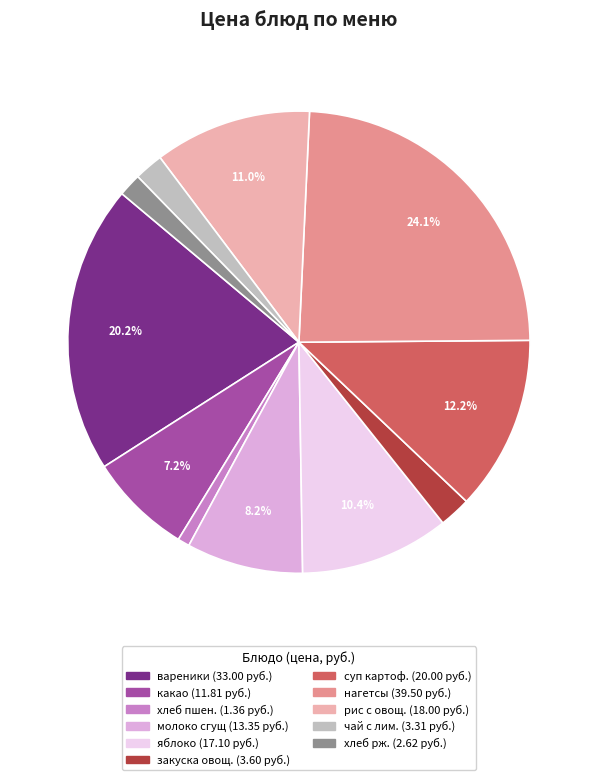

Does any single category account for the majority?

No